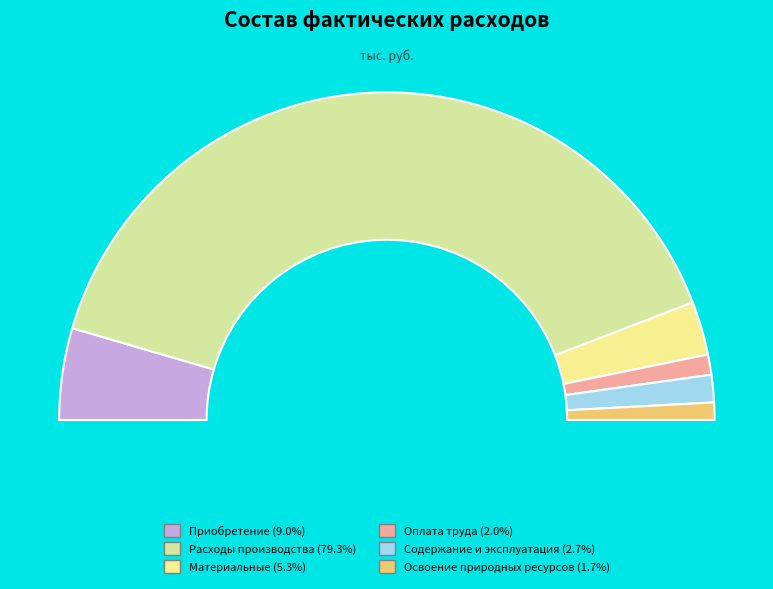

Count the number of slices in the pie.

6